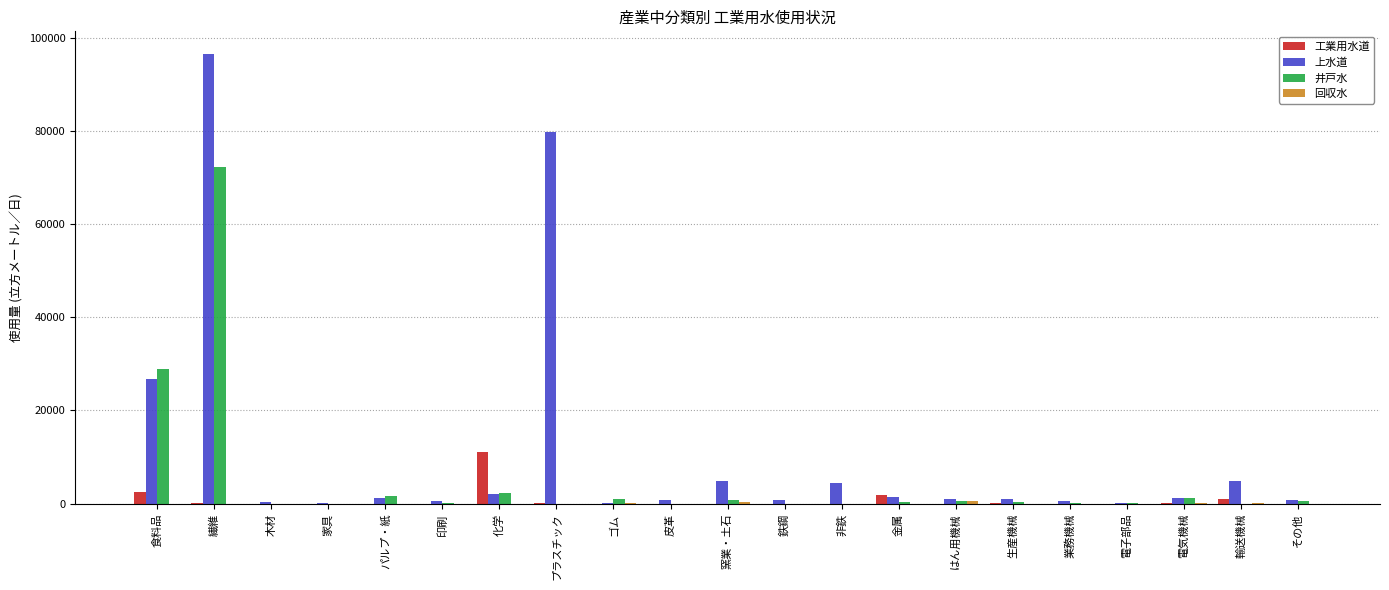

At which category does the chart reach its peak across all series?

繊維